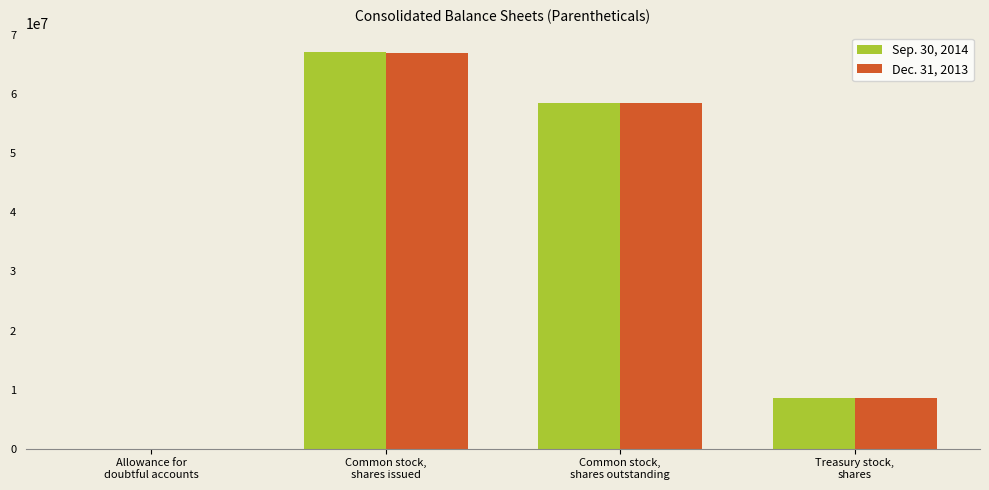

What is the total value across all series at Common stock,
shares outstanding?

116972722